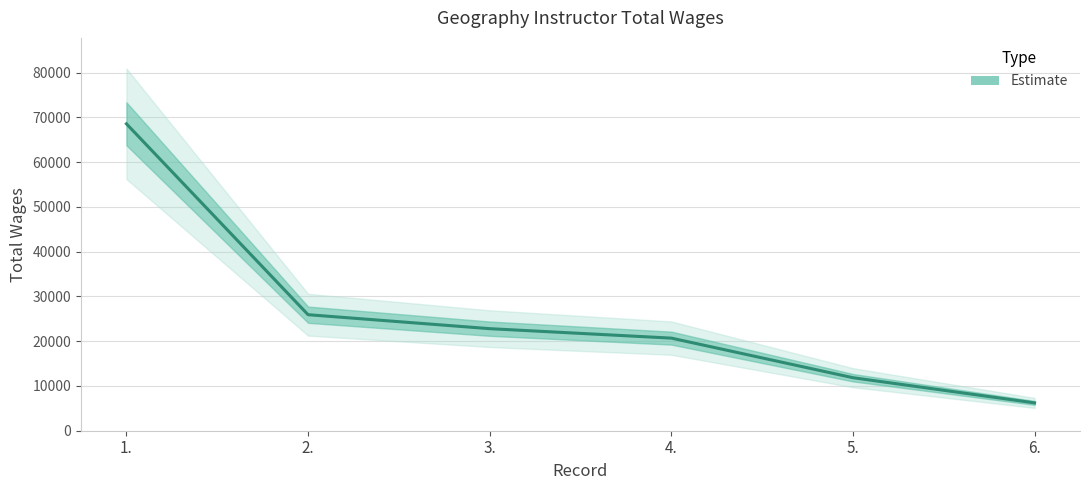

Between 5. and 6., which is larger?

5.